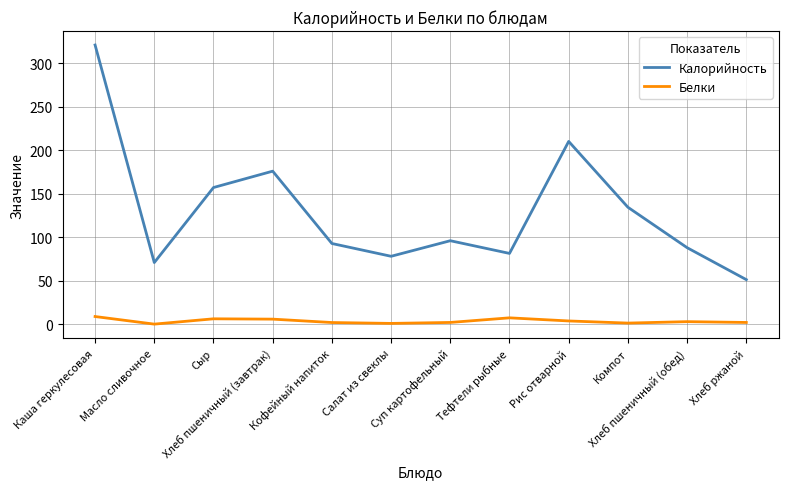

At how many categories does at least one series exceed 26?

12